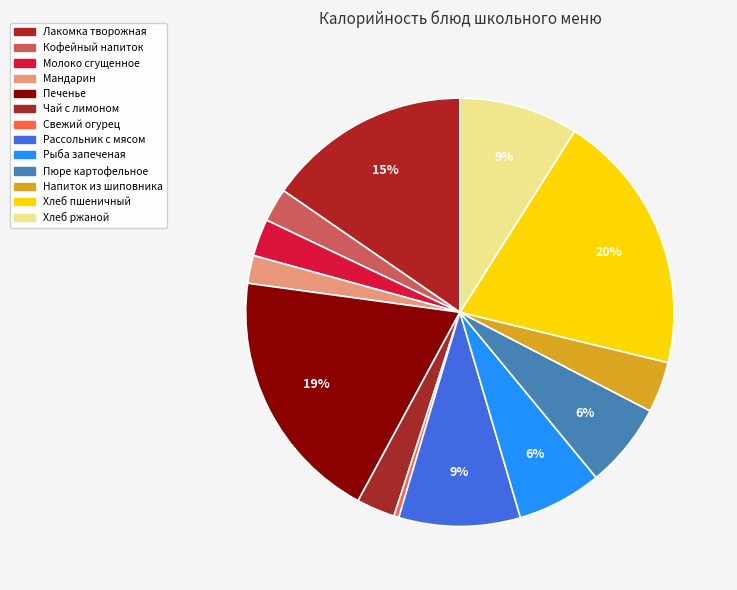

What is the ratio of the value at Хлеб пшеничный to the value at Рассольник с мясом?

2.2